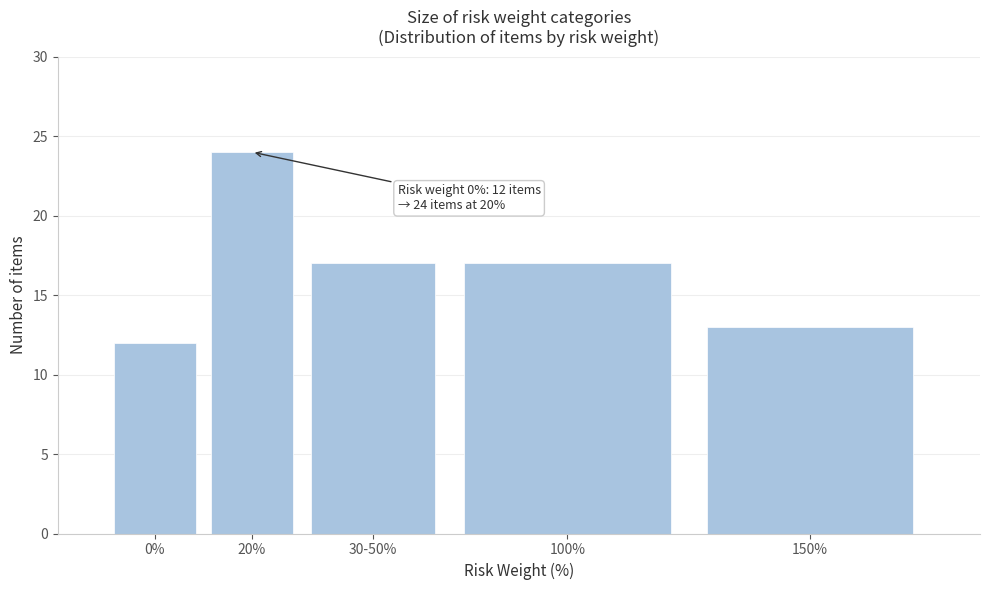

Reading right to left, extract all data points from this chart.

150%=13	100%=17	30-50%=17	20%=24	0%=12